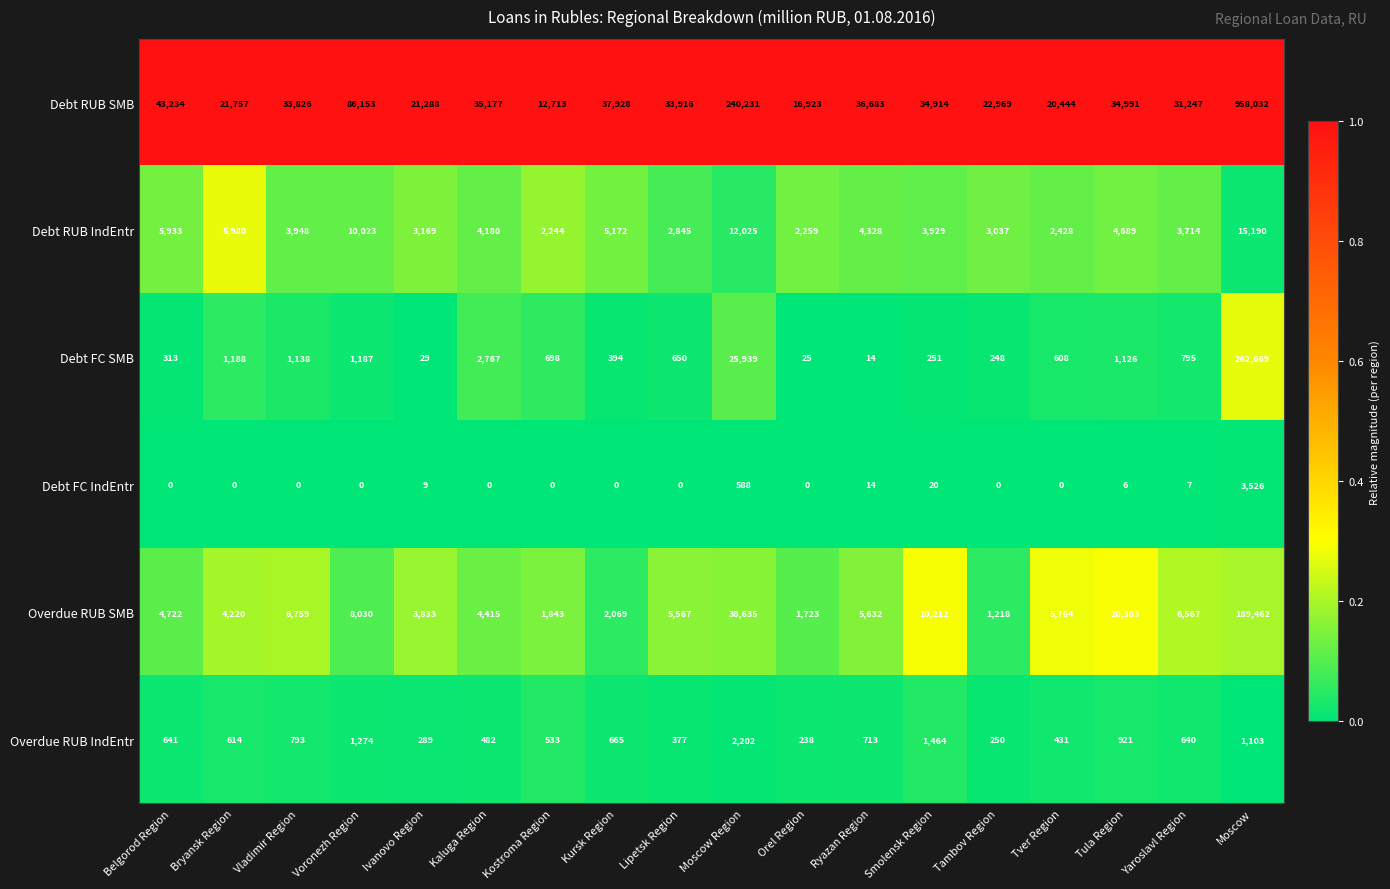

Which series changed the most between Kostroma Region and Moscow?

Debt RUB SMB